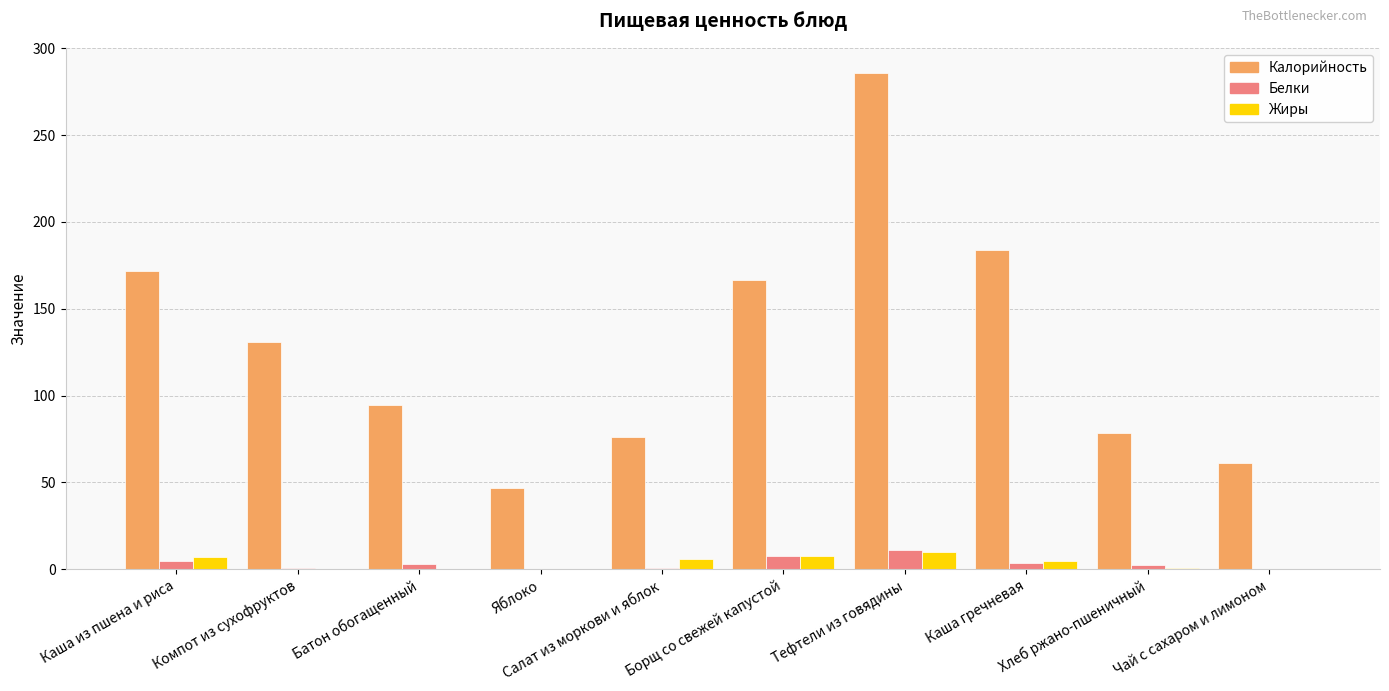

Between Каша из пшена и риса and Яблоко, which series saw the biggest shift?

Калорийность